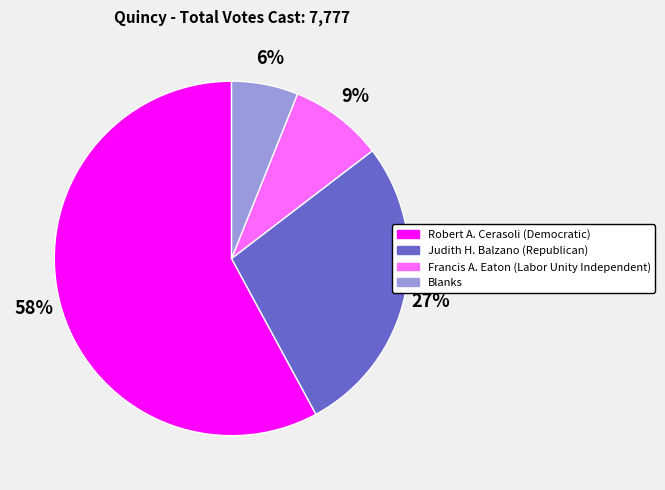

Which slice is the largest?

Robert A. Cerasoli (Democratic)